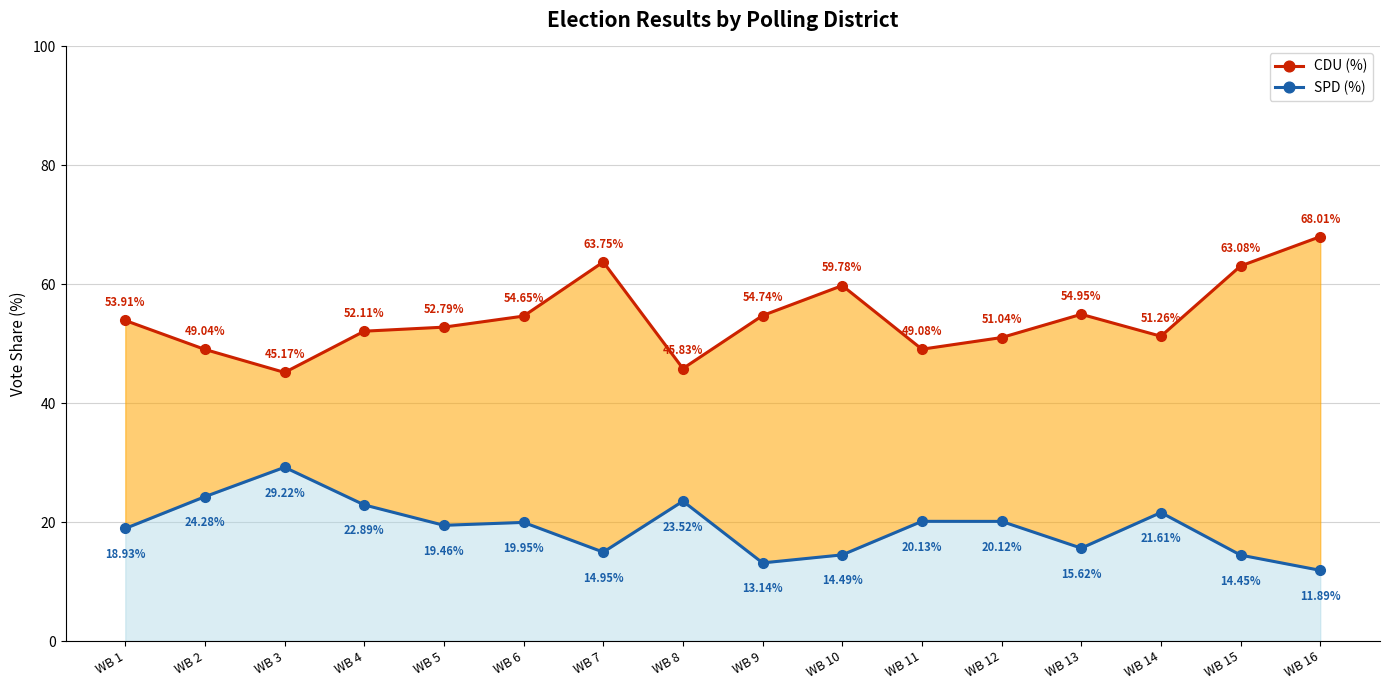

What is the total value across all series at WB 15?

77.5